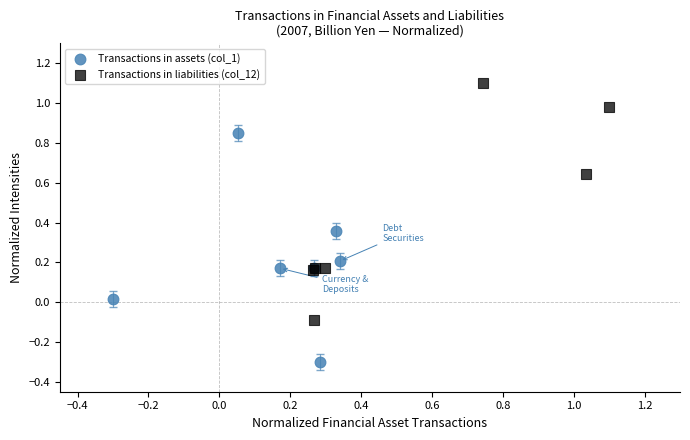

Which series reaches the minimum Y coordinate?

Transactions in assets (col_1)